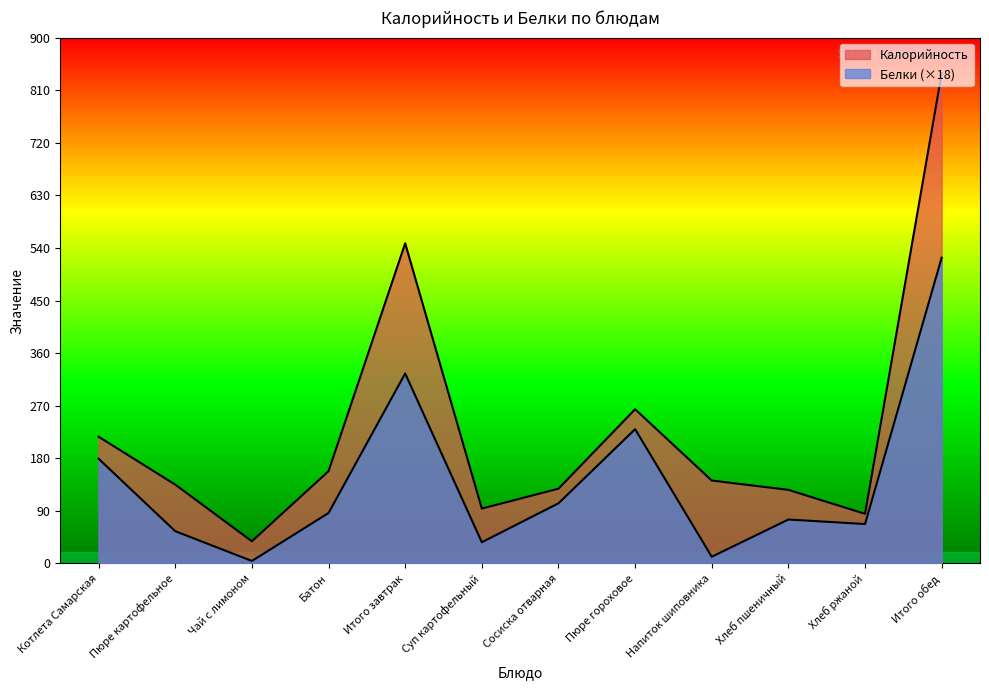

What is the highest value of the Калорийность series?

839.0